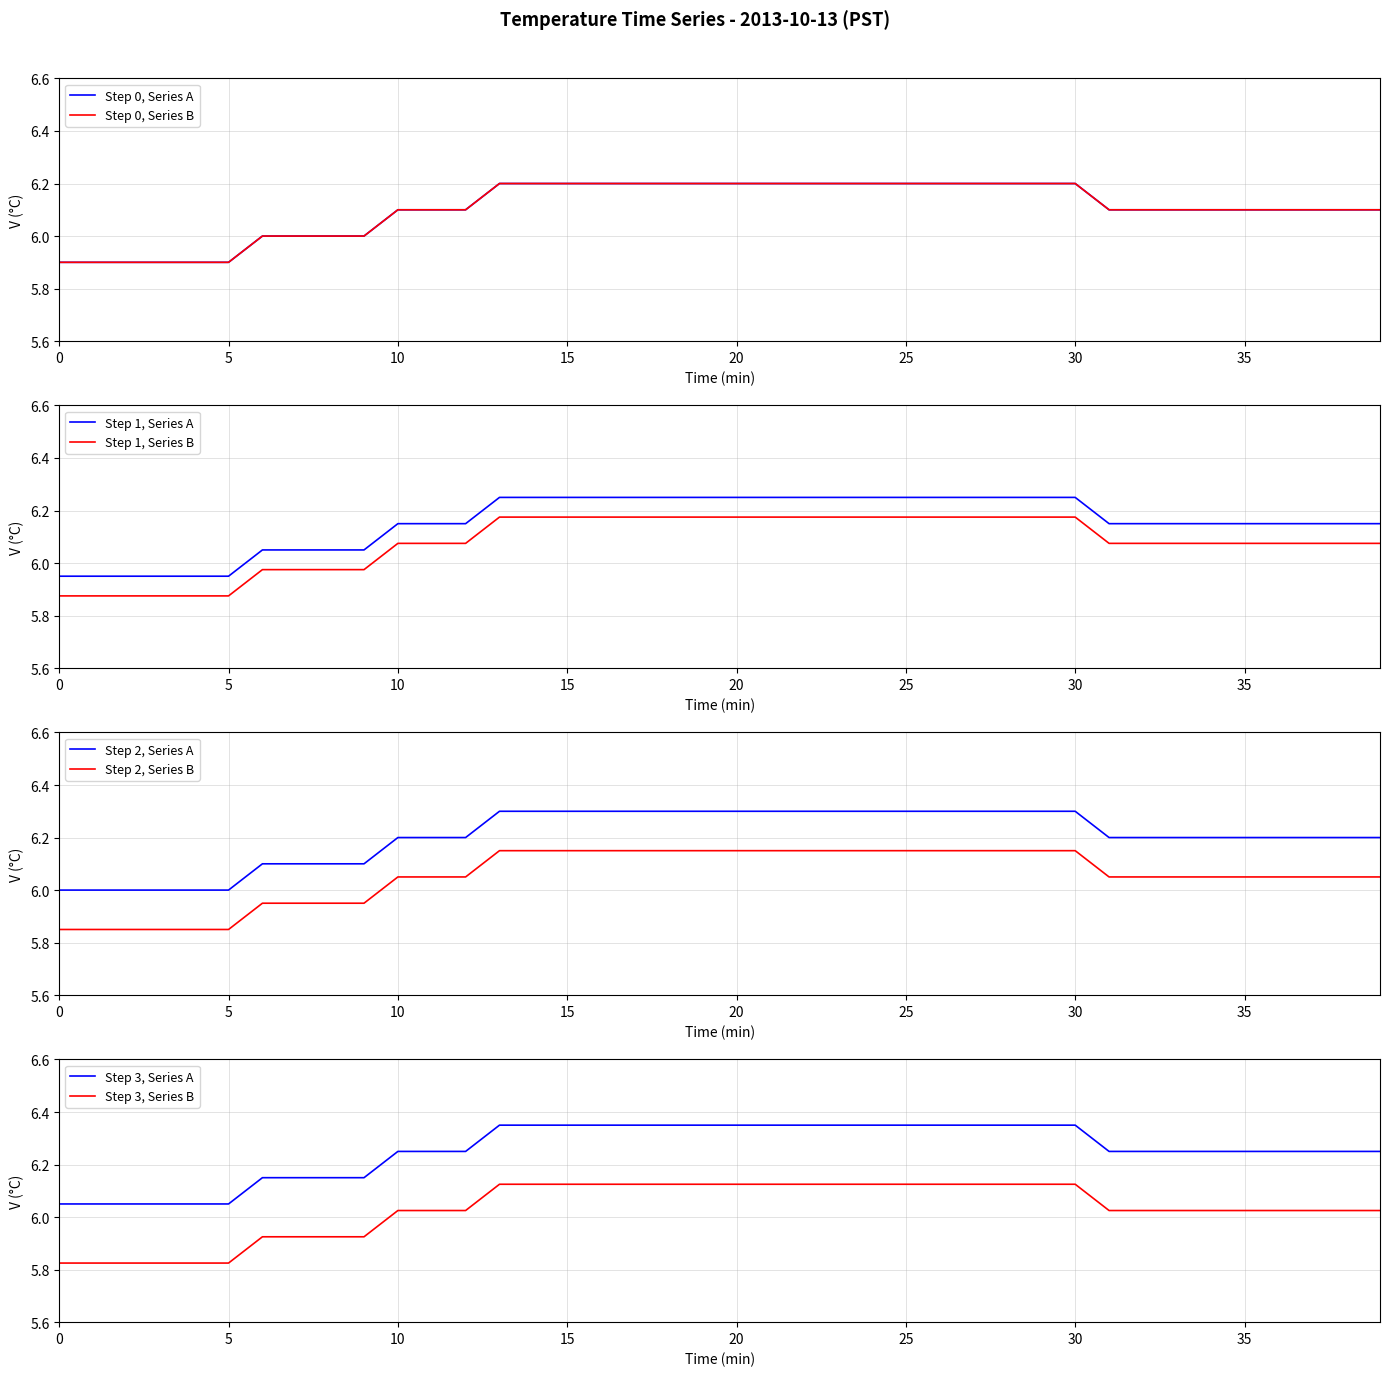

Count the values in the range 6 to 7.

34